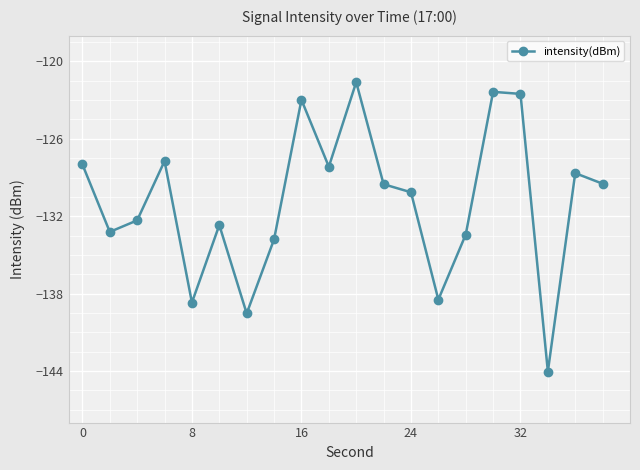

What is the sum of all values?

-2617.3